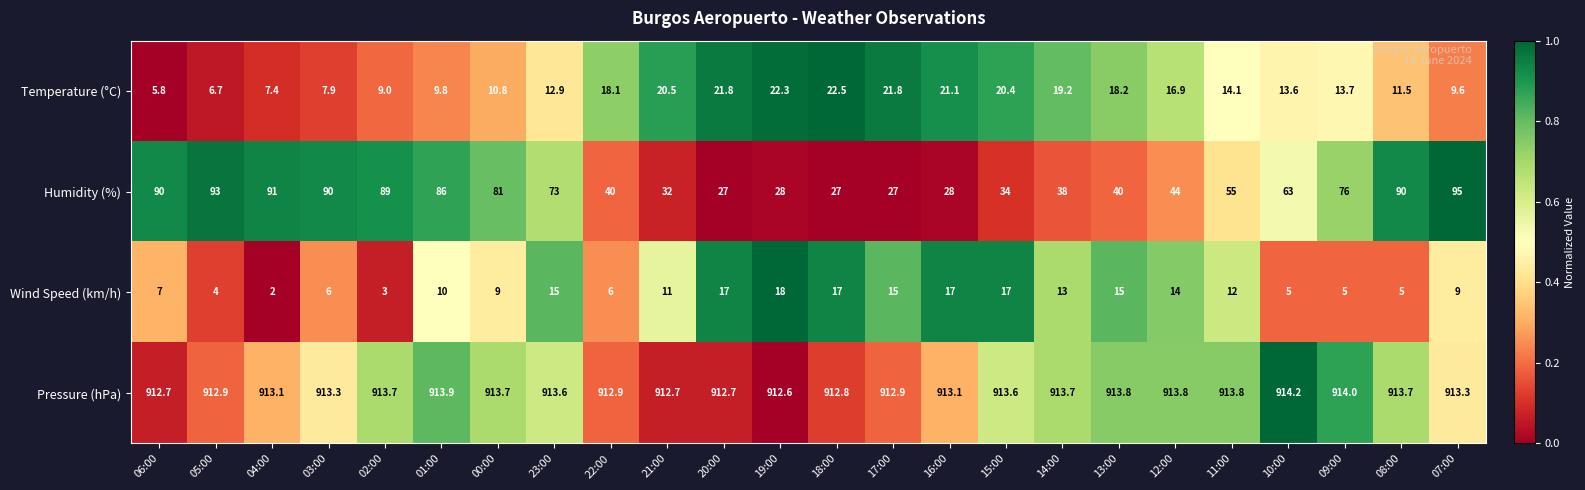

Which label corresponds to the largest value in the chart?

10:00